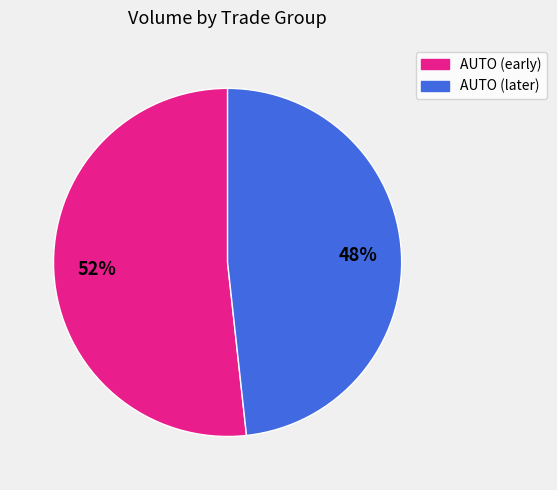

To the nearest percent, what is the average slice percentage?

50%